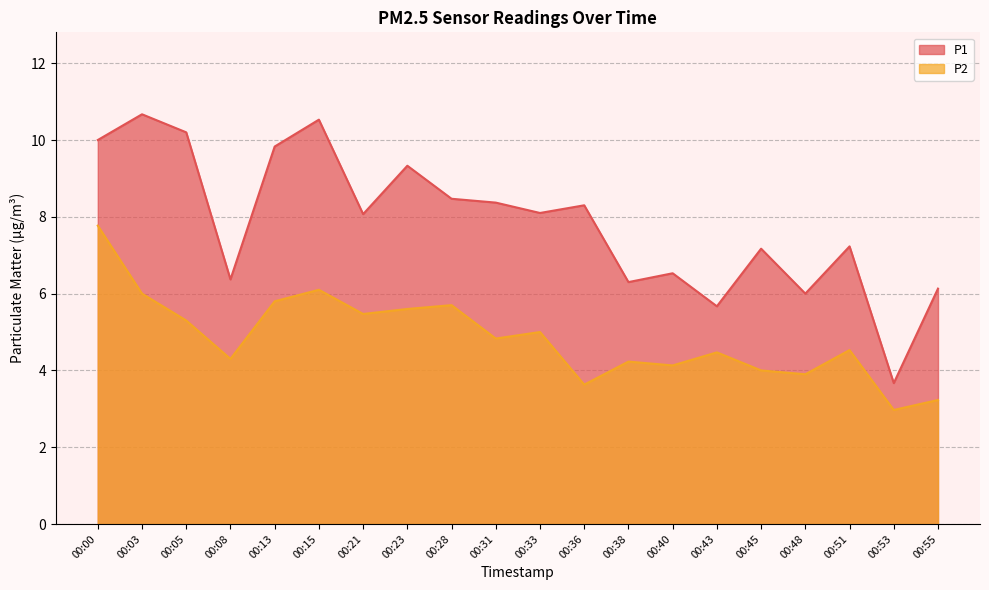

Reading left to right, transcribe all the data shown in this chart.

P1: 00:00=10.0	00:03=10.7	00:05=10.2	00:08=6.4	00:13=9.8	00:15=10.5	00:21=8.1	00:23=9.3	00:28=8.5	00:31=8.4	00:33=8.1	00:36=8.3	00:38=6.3	00:40=6.5	00:43=5.7	00:45=7.2	00:48=6.0	00:51=7.2	00:53=3.7	00:55=6.1
P2: 00:00=7.8	00:03=6.0	00:05=5.3	00:08=4.3	00:13=5.8	00:15=6.1	00:21=5.5	00:23=5.6	00:28=5.7	00:31=4.8	00:33=5.0	00:36=3.6	00:38=4.2	00:40=4.1	00:43=4.5	00:45=4.0	00:48=3.9	00:51=4.5	00:53=3.0	00:55=3.2